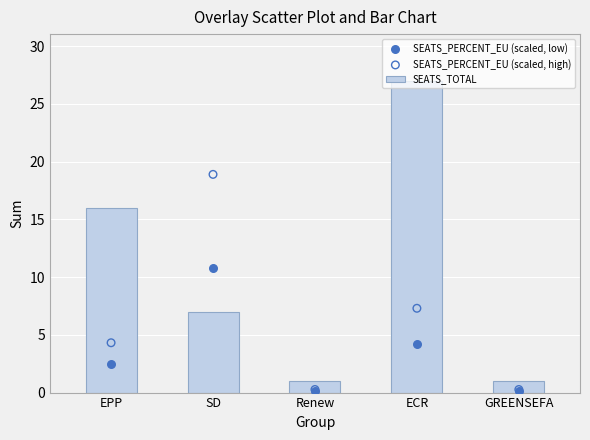

What is the total value across all series at GREENSEFA?

1.4